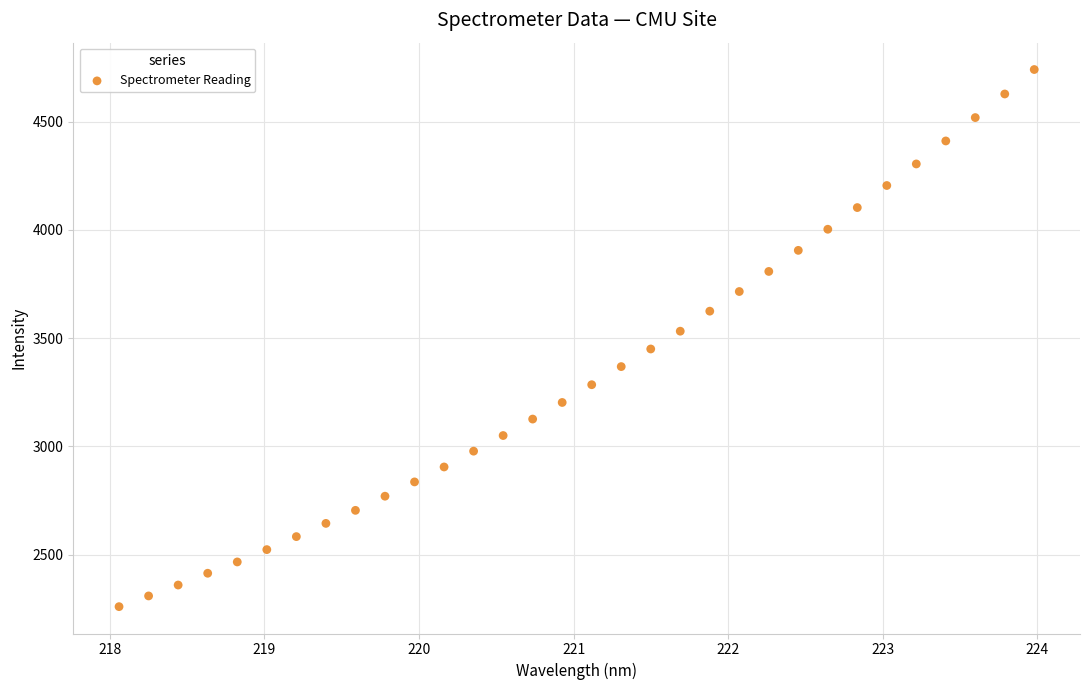

What is the range of X values (max minus min)?

5.9